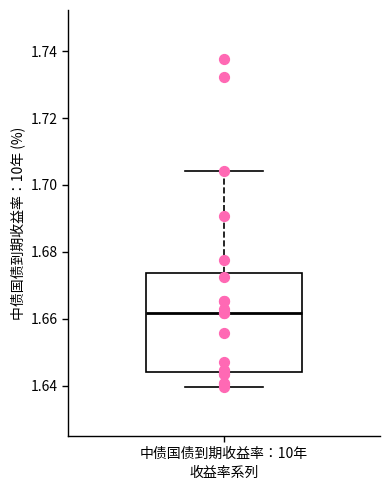

Read this box plot against the y-axis: the position of the median line, the range covered by the box, and the ends of both whiskers. The values are not printed on the chart, so give them approximately, as read against the axis.

median 1.662, box 1.644 to 1.674, whiskers 1.640 to 1.704